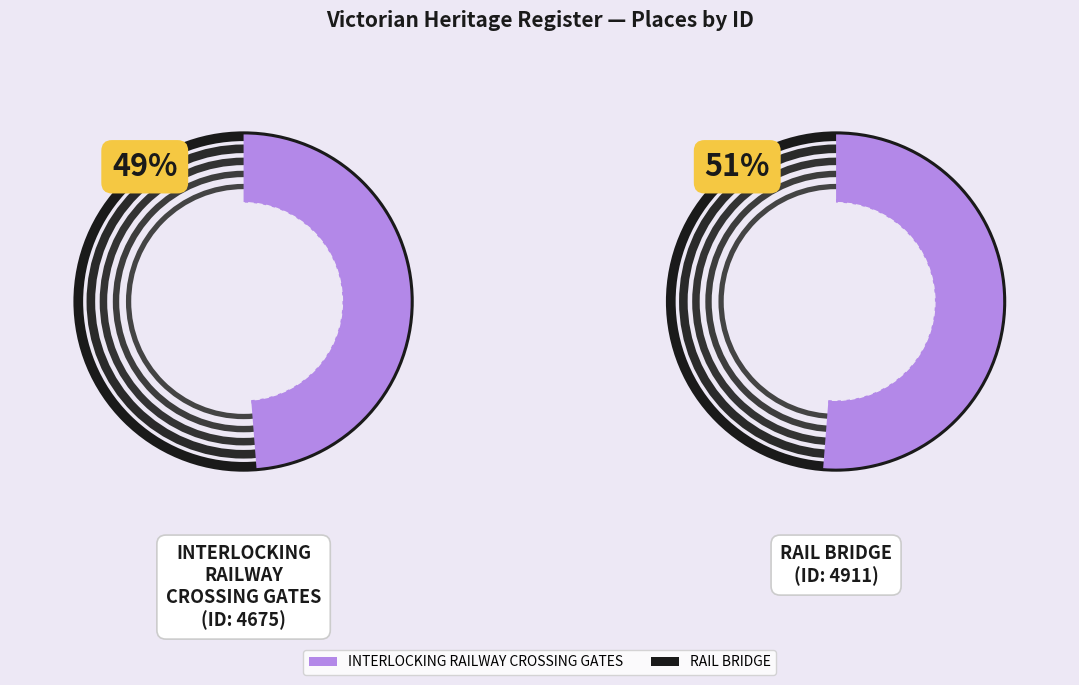

Which has a higher value, INTERLOCKING RAILWAY CROSSING GATES or RAIL BRIDGE?

RAIL BRIDGE